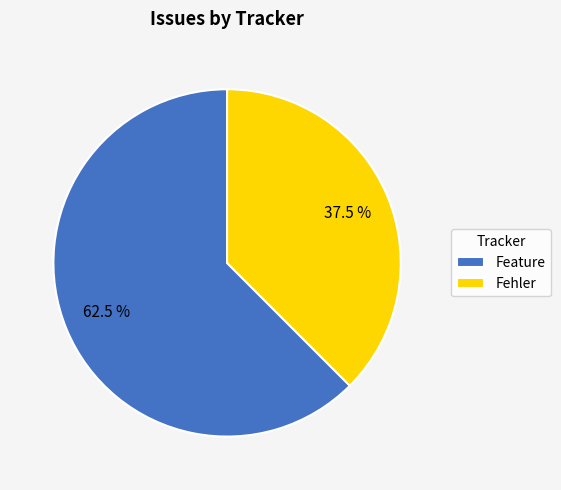

What is the ratio of the value at Feature to the value at Fehler?

1.7